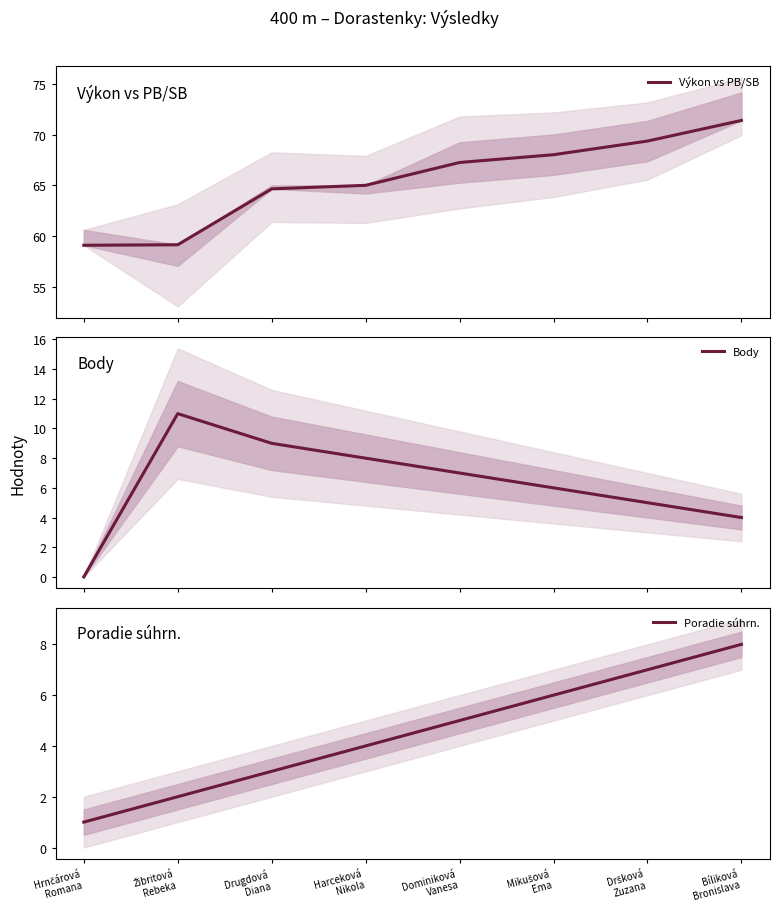

At which label is Body closest to 5?

Dršková
Zuzana